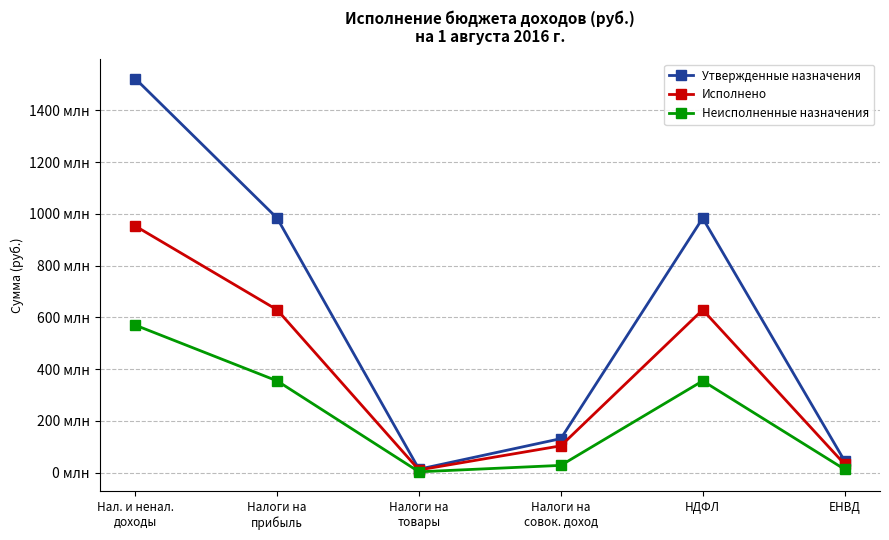

What is the label of the 2nd point from the right?

НДФЛ